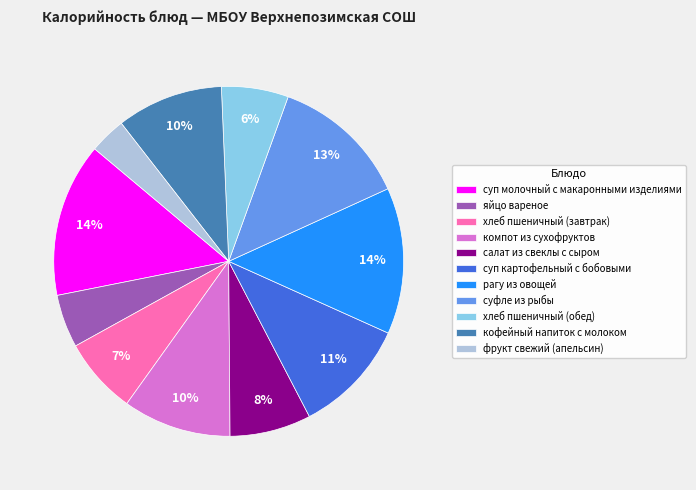

To the nearest percent, what is the difference between the компот из сухофруктов and суфле из рыбы slice percentages?

3%